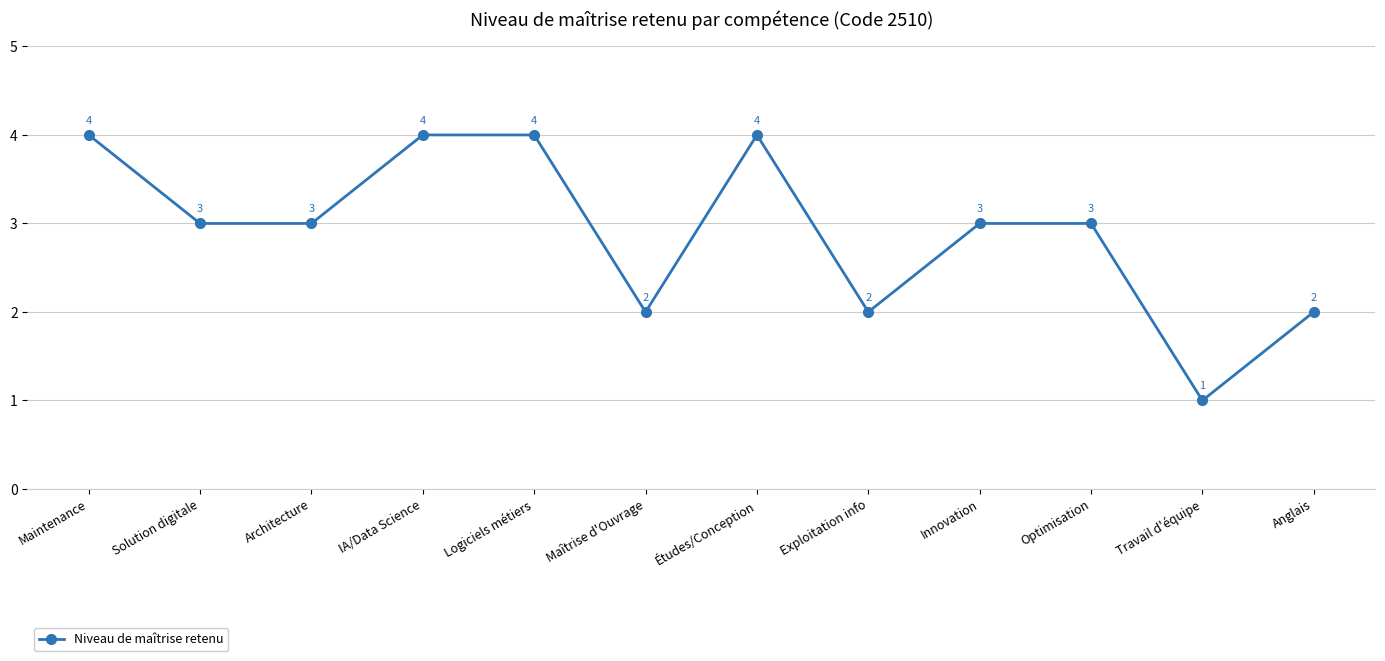

True or false: the data shows 1 at Travail d'équipe.

True